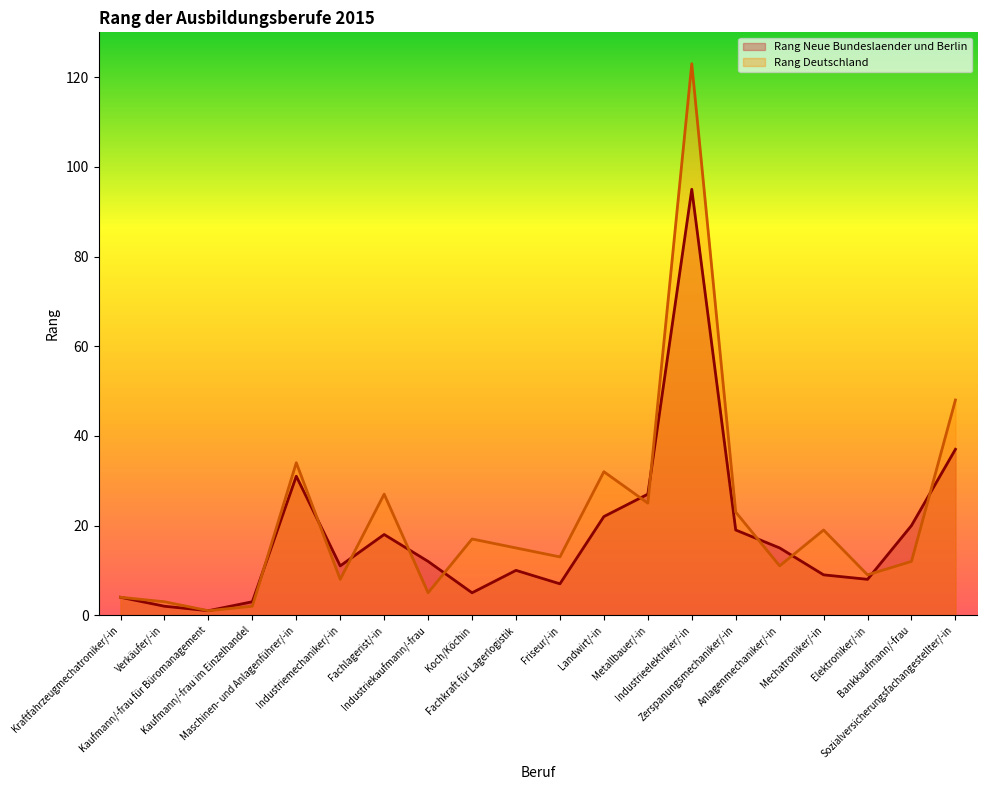

Is the value of Rang Deutschland at Mechatroniker/-in greater than the value of Rang Neue Bundeslaender und Berlin at Industriekaufmann/-frau?

Yes